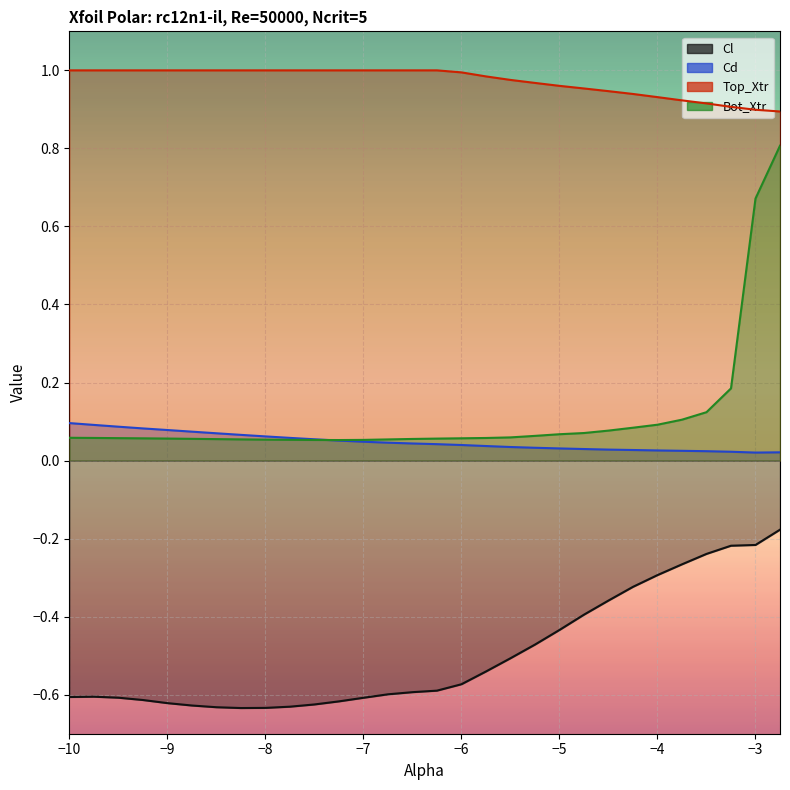

What is the minimum value for Top_Xtr?

0.9